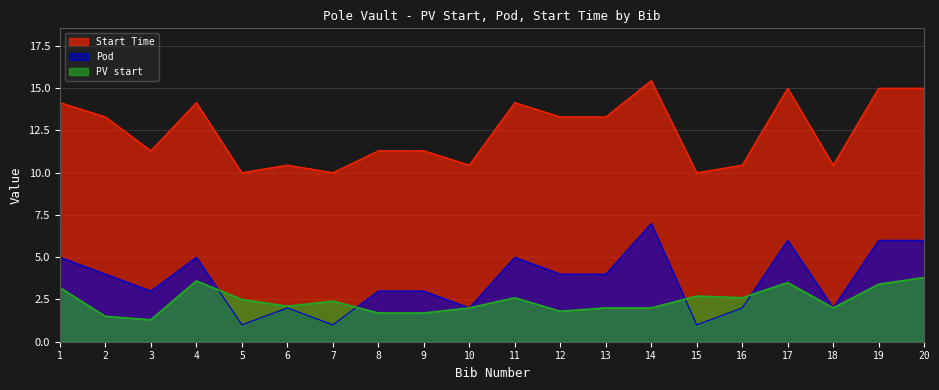

What value does the Pod series have at 19?

6.0